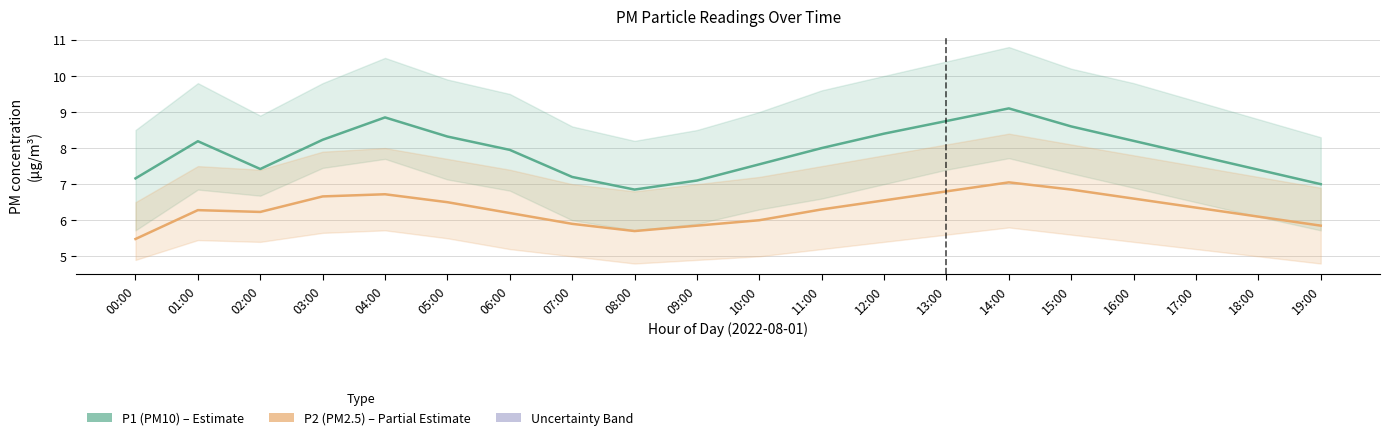

Reading left to right, what are all the values shown in this chart?

P1 (PM10): 7.2	8.2	7.4	8.2	8.8	8.3	8.0	7.2	6.8	7.1	7.5	8.0	8.4	8.8	9.1	8.6	8.2	7.8	7.4	7.0
P2 (PM2.5): 5.5	6.3	6.2	6.7	6.7	6.5	6.2	5.9	5.7	5.8	6.0	6.3	6.5	6.8	7.0	6.8	6.6	6.3	6.1	5.8